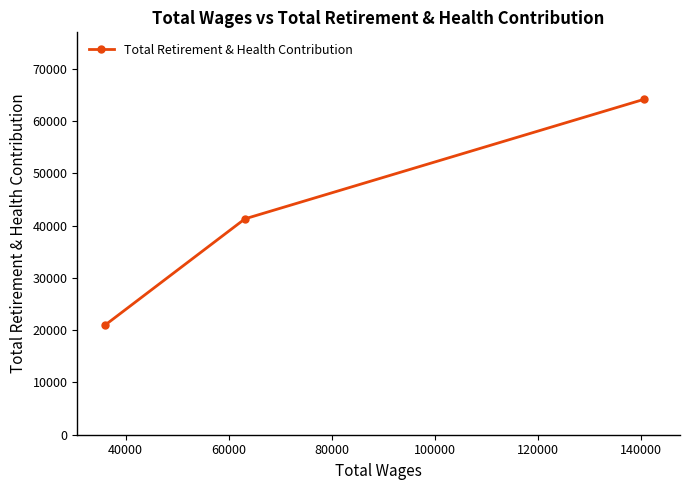

What is the smallest value displayed?

20989